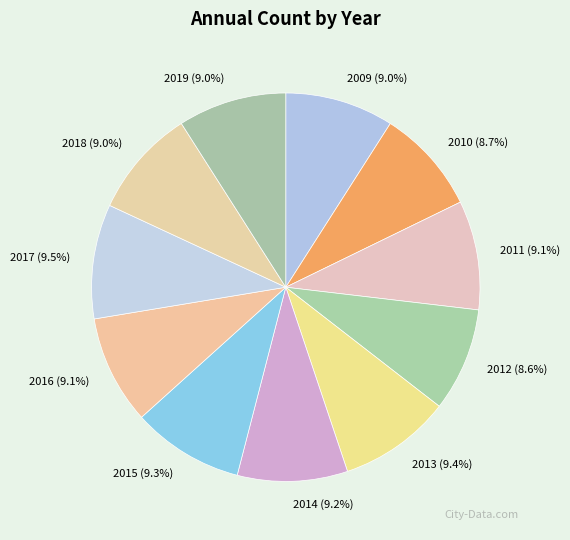

To the nearest percent, what is the average slice percentage?

9%